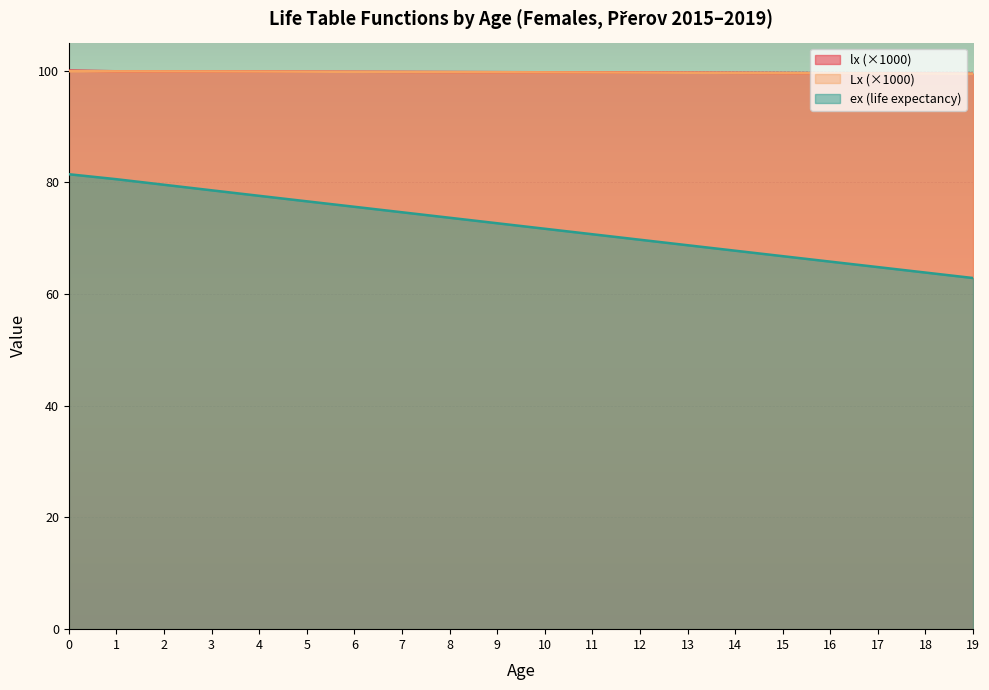

True or false: ex and lx intersect in this chart.

False